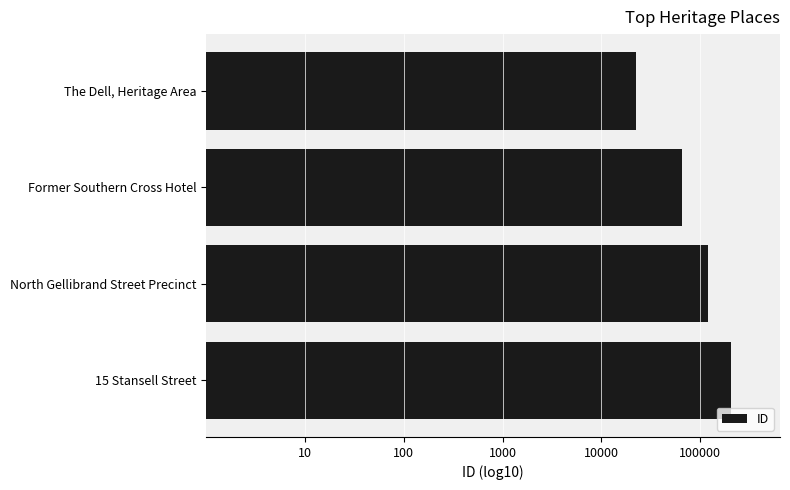

At which category does the chart reach its peak across all series?

15 Stansell Street